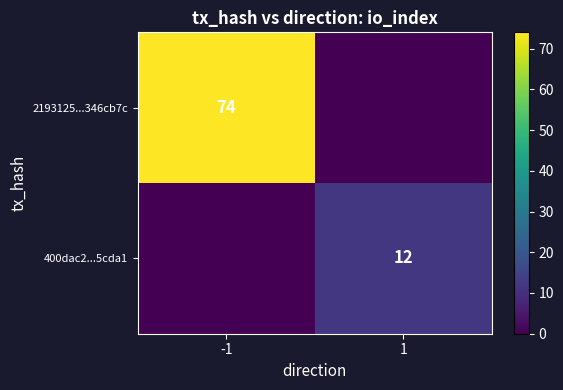

Is the value of 2193125...346cb7c at -1 greater than the value of 400dac2...5cda1 at 1?

Yes